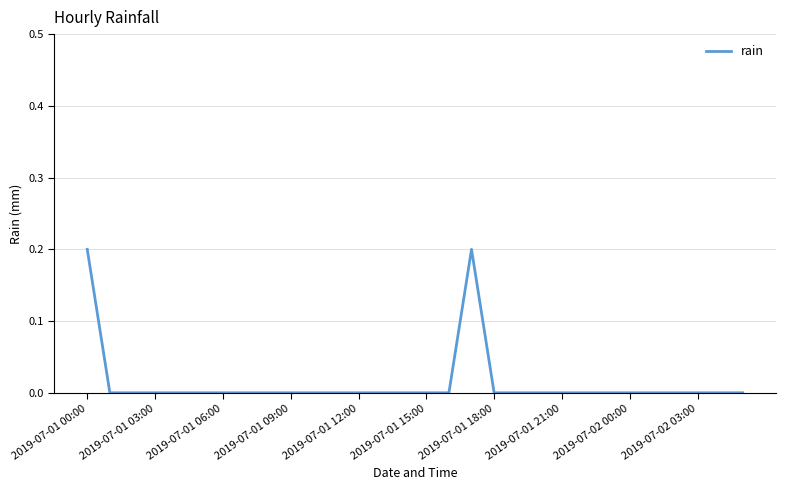

Does the chart display data point markers on the line(s)?

No